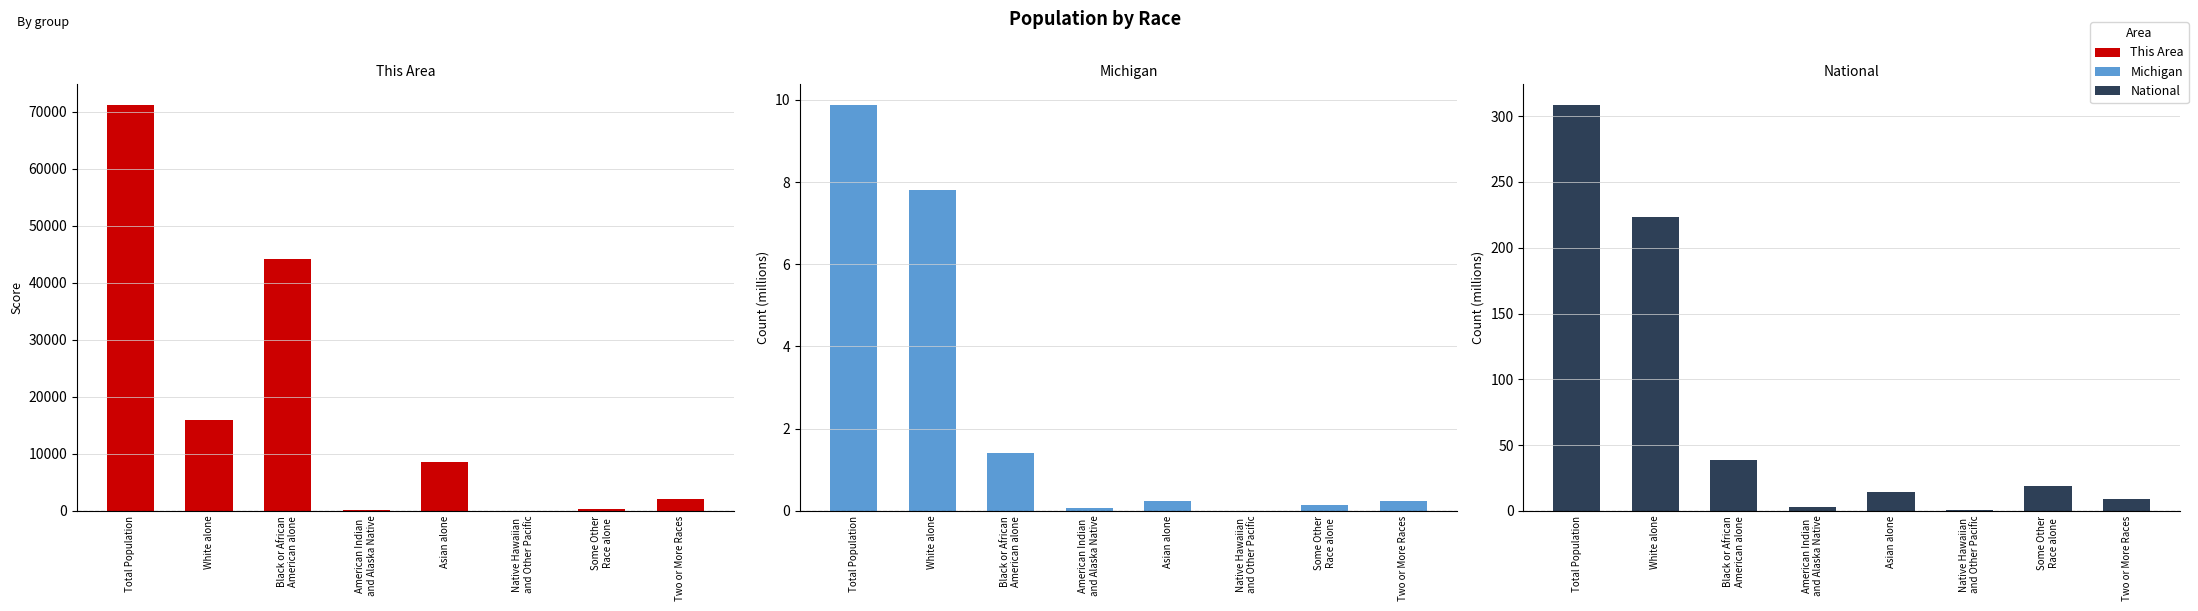

What is the highest value of the This Area series?

71246.0